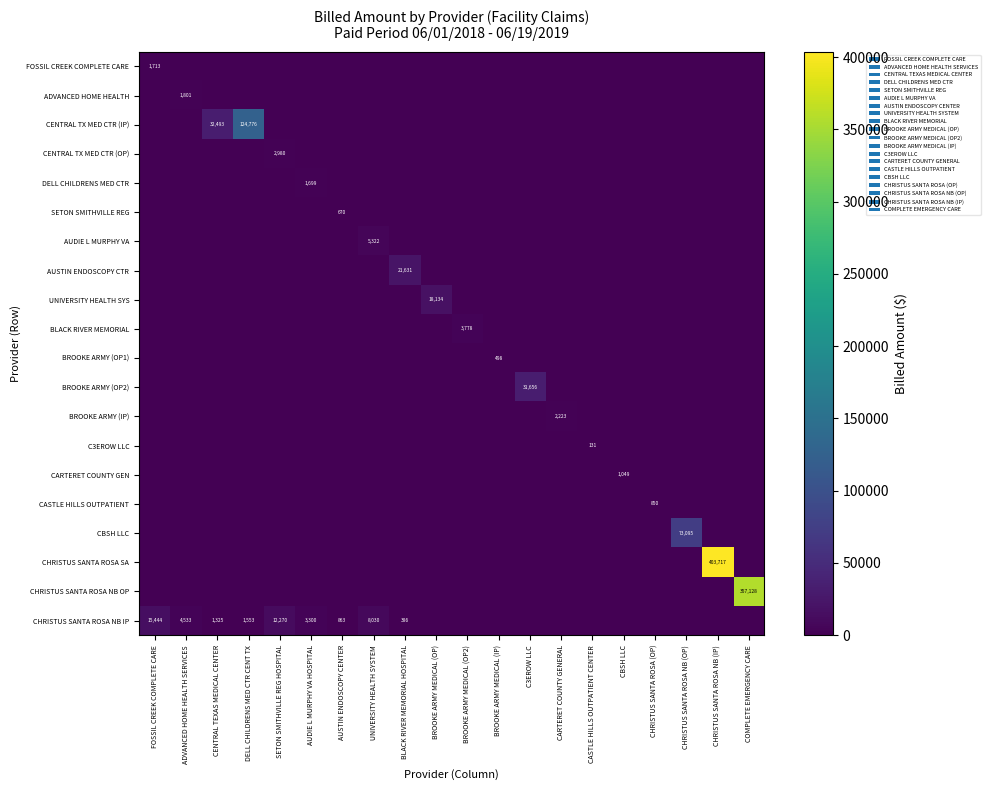

At which category is the sum across all series the highest?

CHRISTUS SANTA ROSA NB (IP)